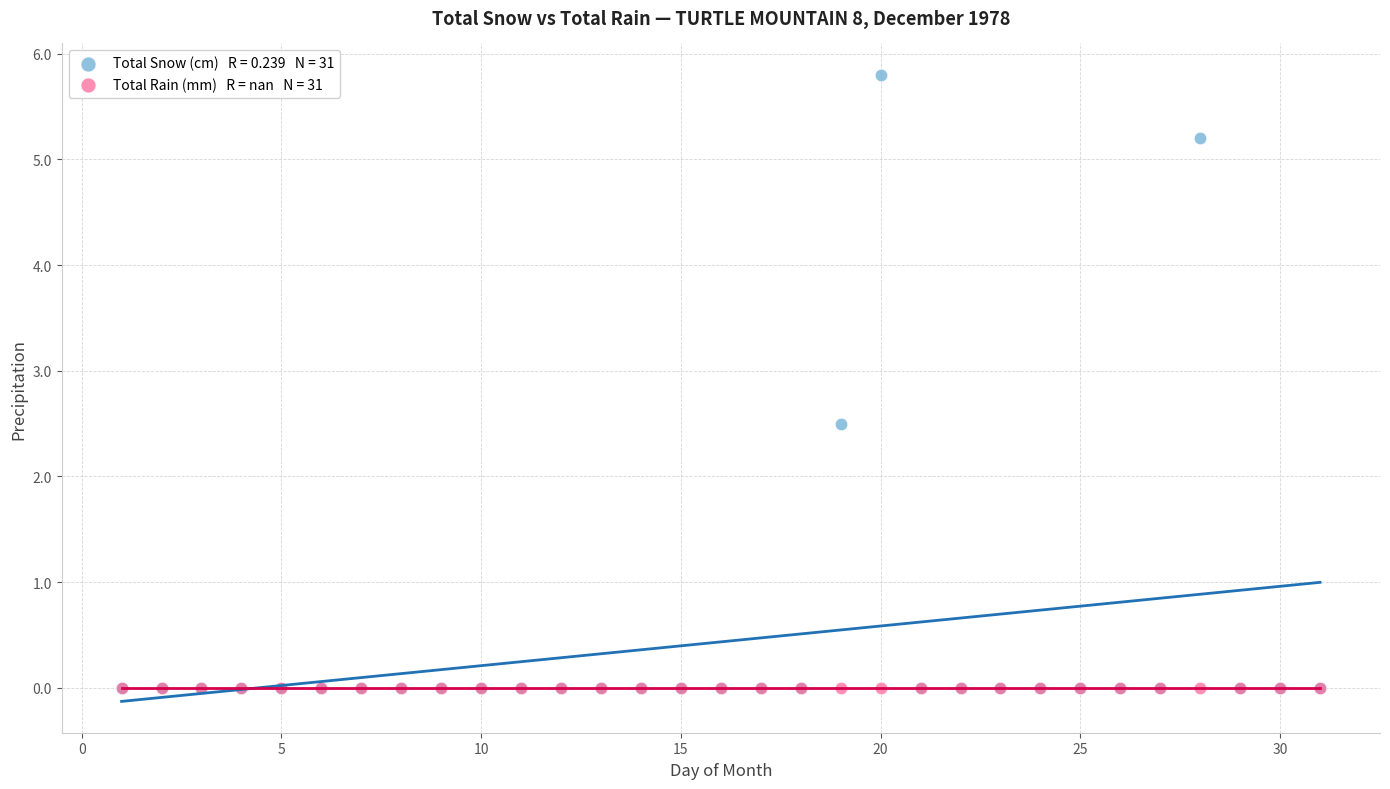

Across all series, what Y value is closest to 2?

2.5